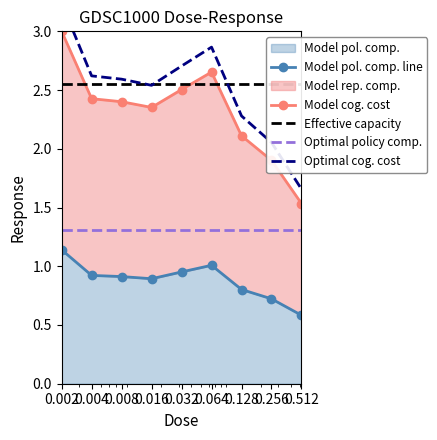

What value does the Model cog. cost series have at 0.016?

2.4